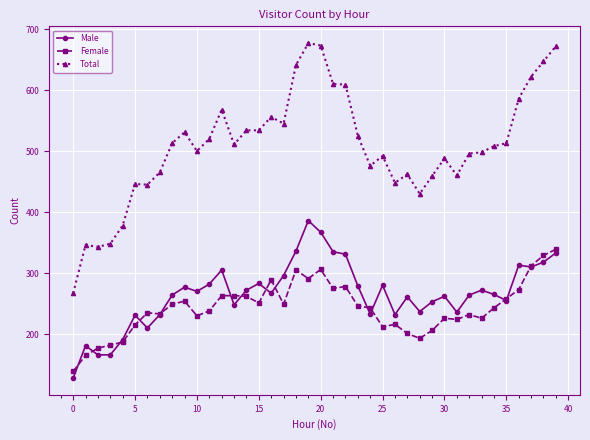

List the series in order of their peak value, lowest first.

Female, Male, Total